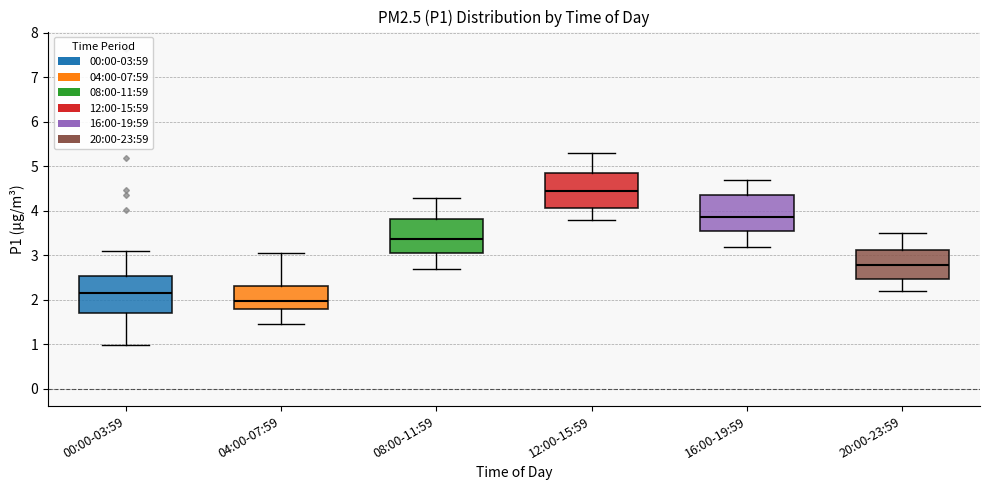

Which box's median line is the highest?

12:00-15:59